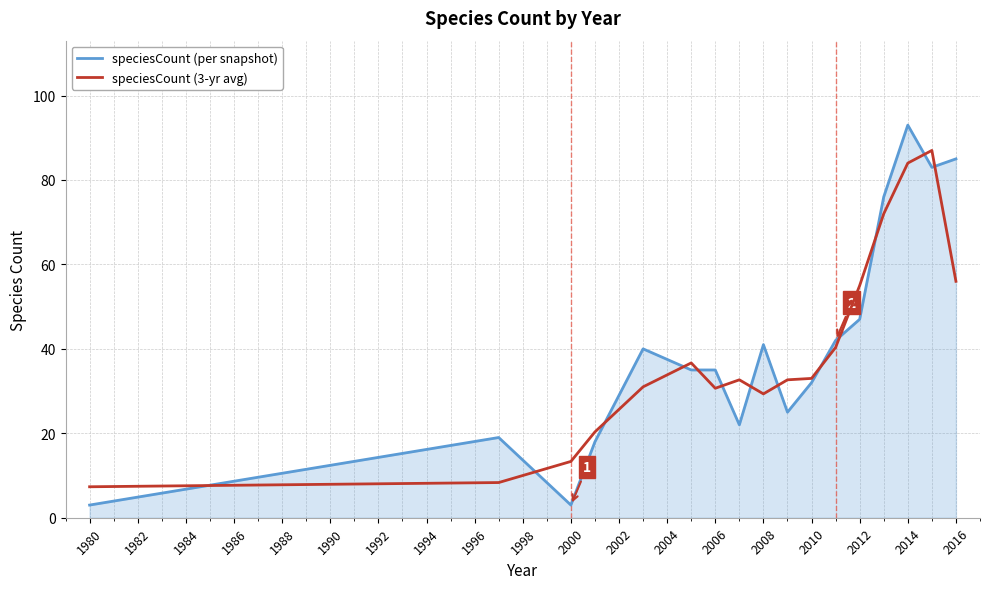

What is the minimum value for speciesCount (per snapshot)?

3.0